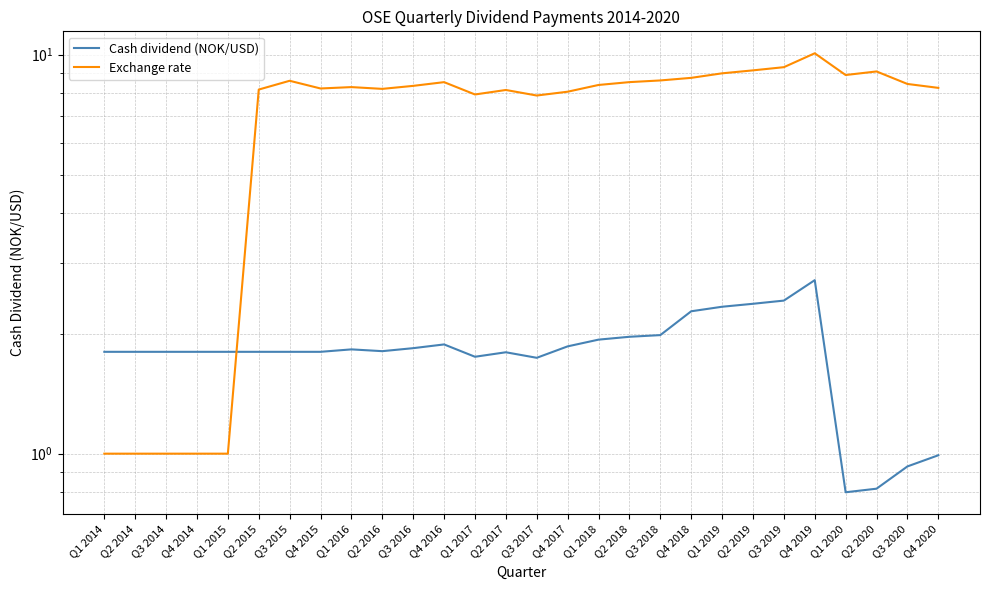

Which label corresponds to the largest value in the chart?

Q4 2019